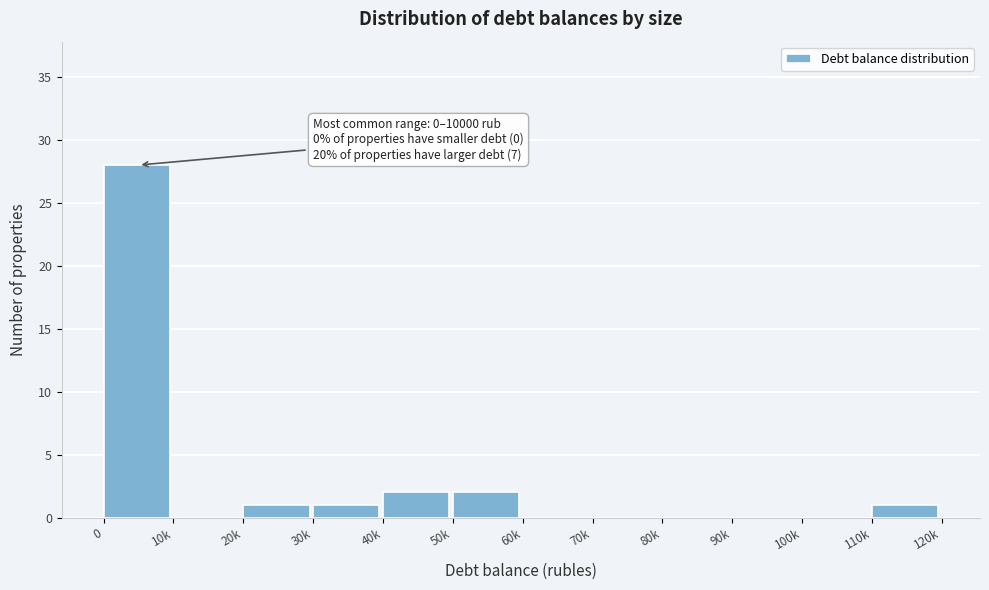

Reading right to left, list all the values displayed in this chart.

110k=1	100k=0	90k=0	80k=0	70k=0	60k=0	50k=2	40k=2	30k=1	20k=1	10k=0	0=28